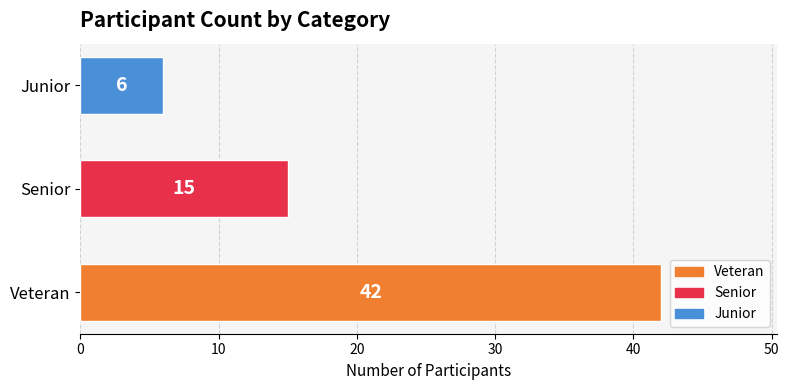

Reading bottom to top, list all the values displayed in this chart.

Veteran=42	Senior=15	Junior=6